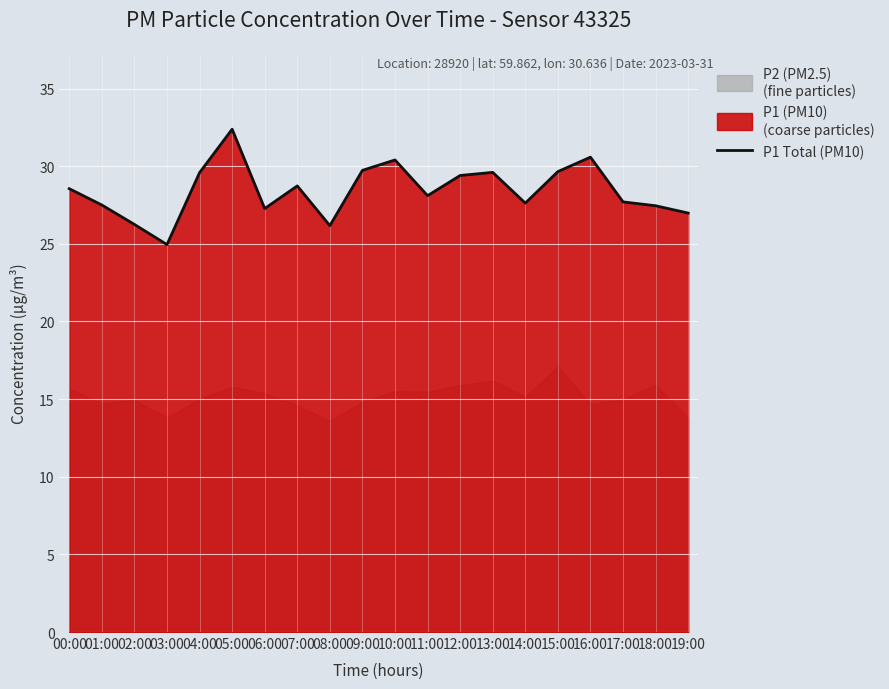

Reading left to right, transcribe all the data shown in this chart.

28.6	27.5	26.2	24.9	29.6	32.4	27.3	28.7	26.2	29.7	30.4	28.1	29.4	29.6	27.6	29.6	30.6	27.7	27.4	27.0